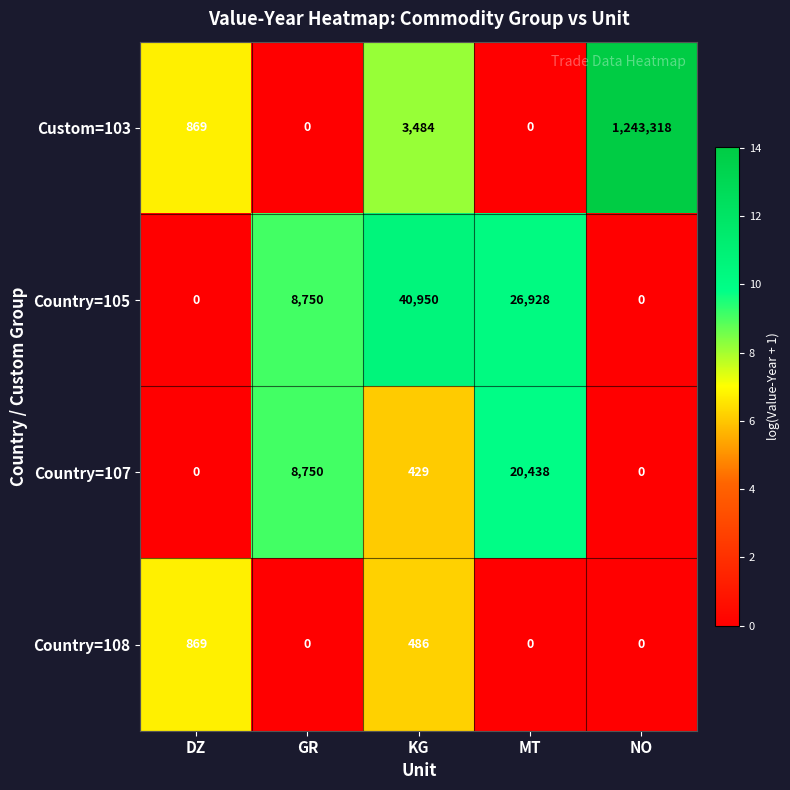

True or false: Country=105 has a value of 0 at DZ.

True